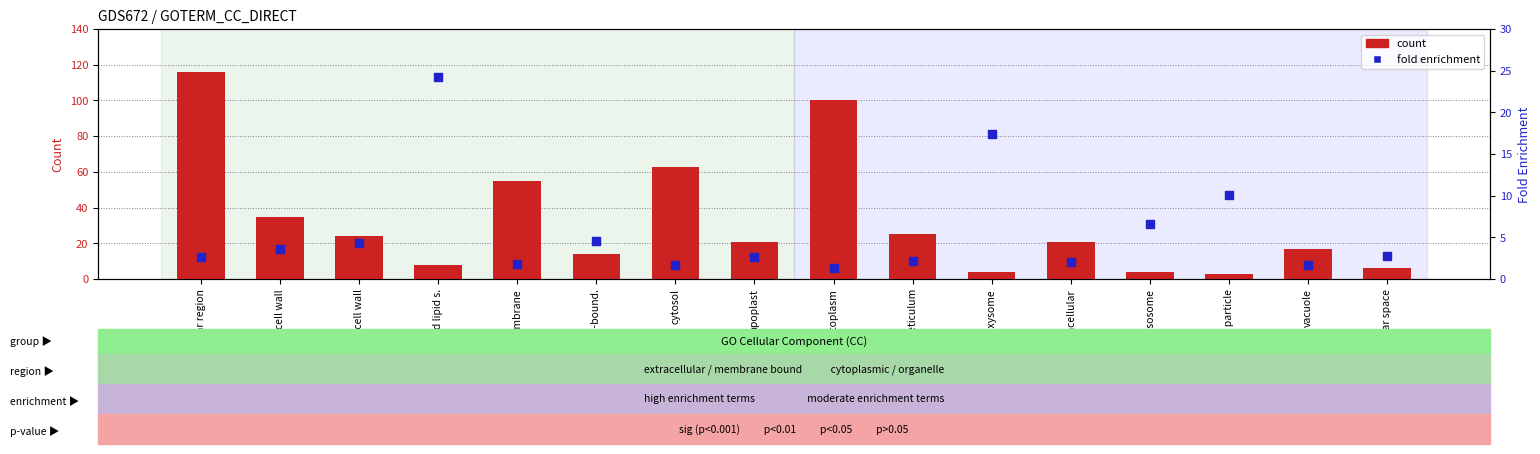

Which series has the largest total across all categories?

count